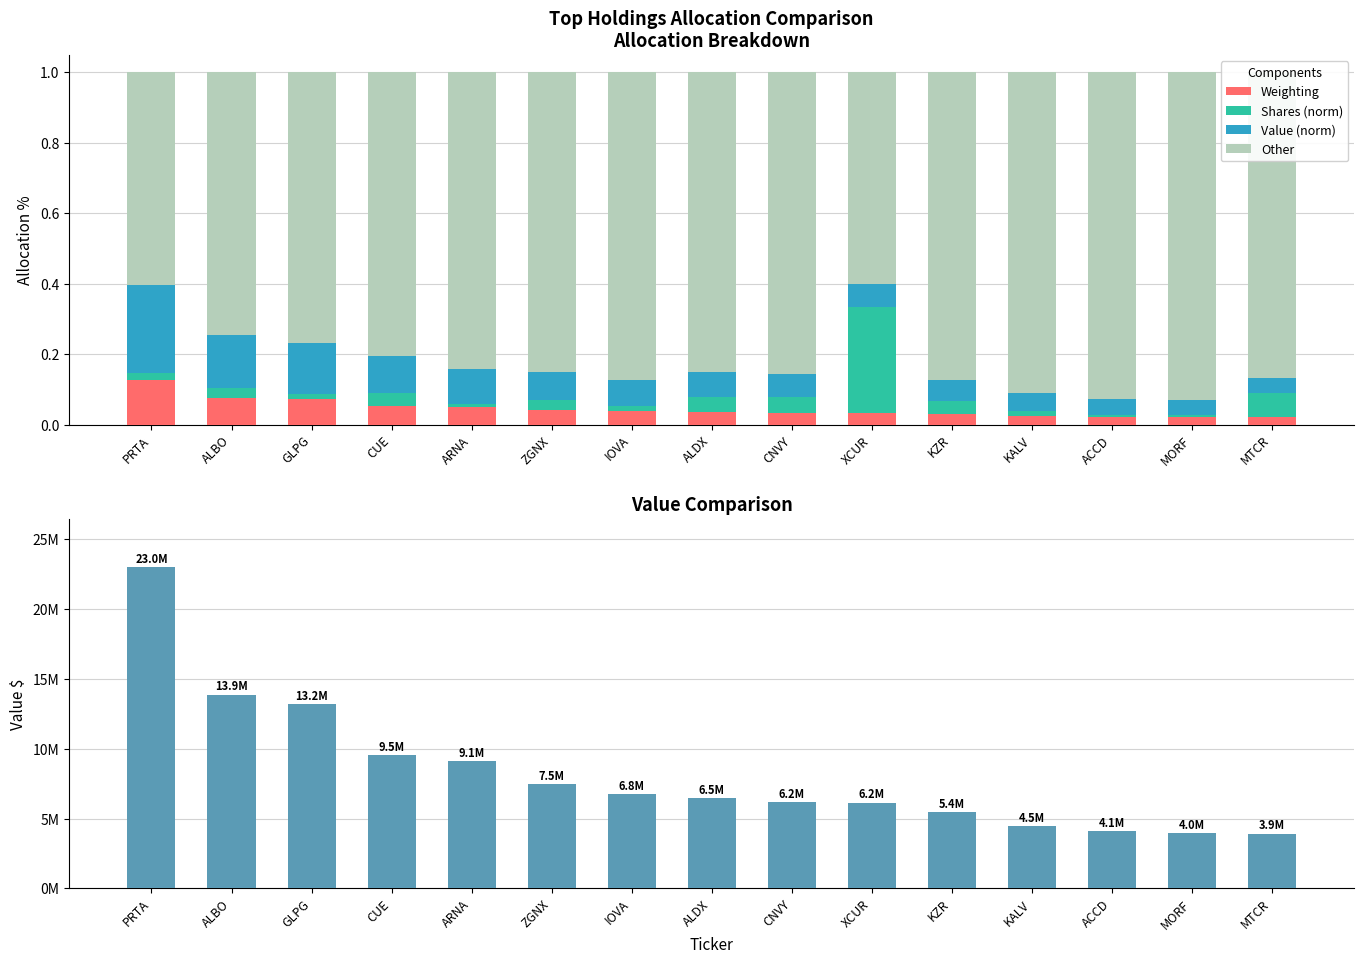

Which category has the lowest value in the Other series?

XCUR